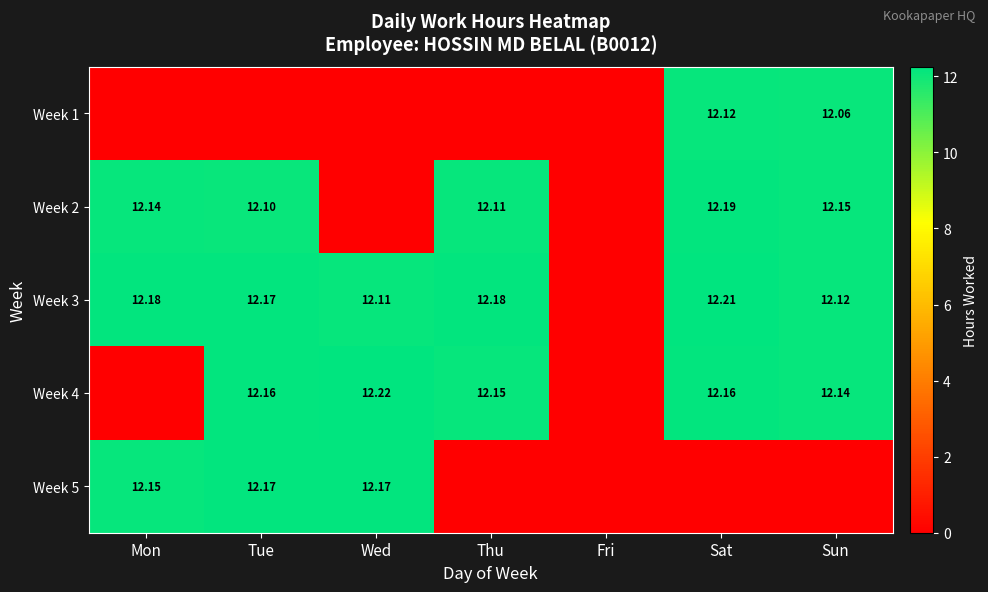

What is the greatest value displayed?

12.2